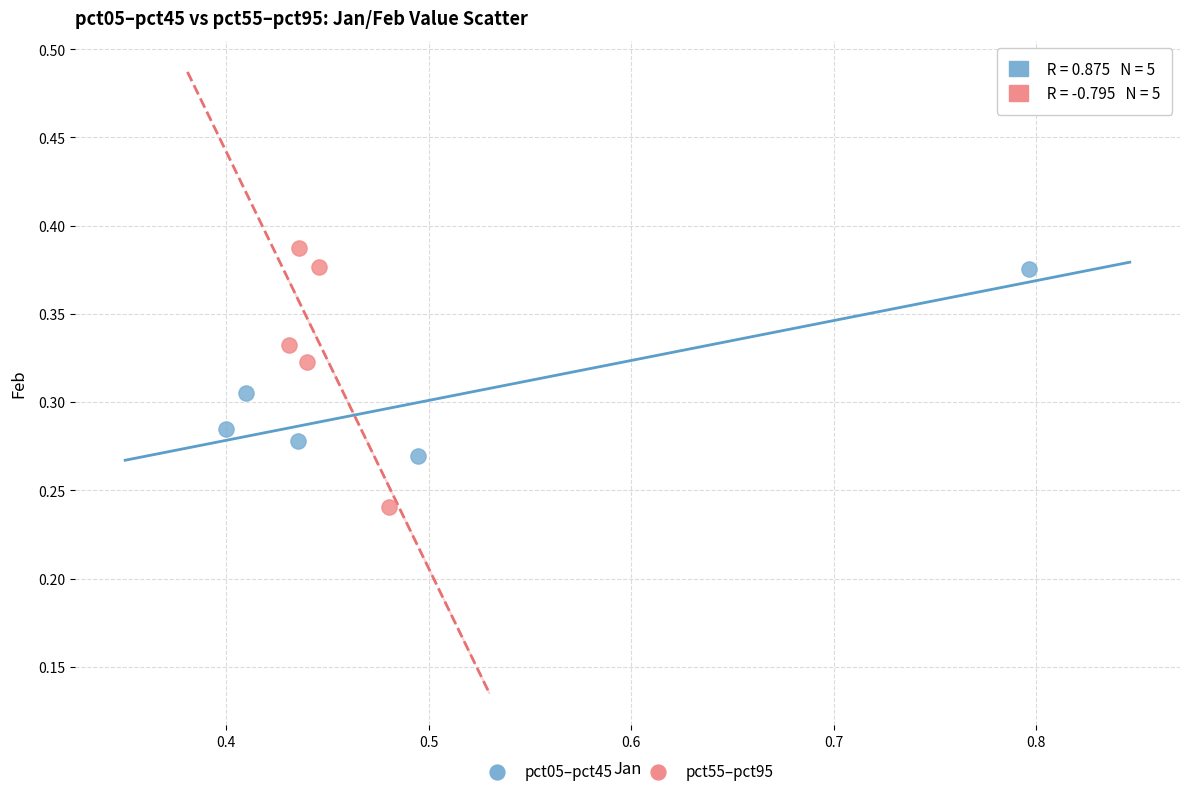

Which series contains the lowest Y value?

pct55–pct95